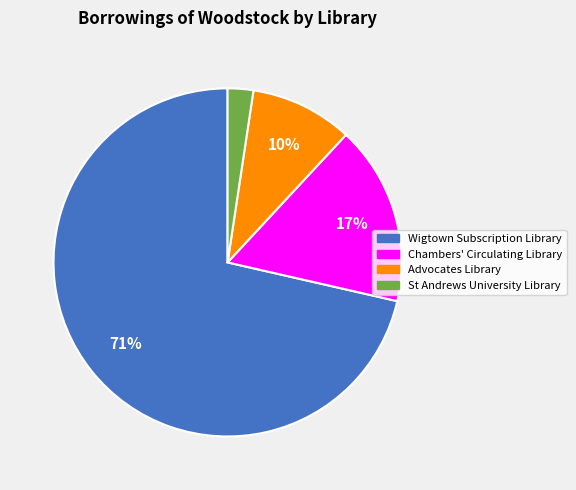

How many segments does this pie chart have?

4